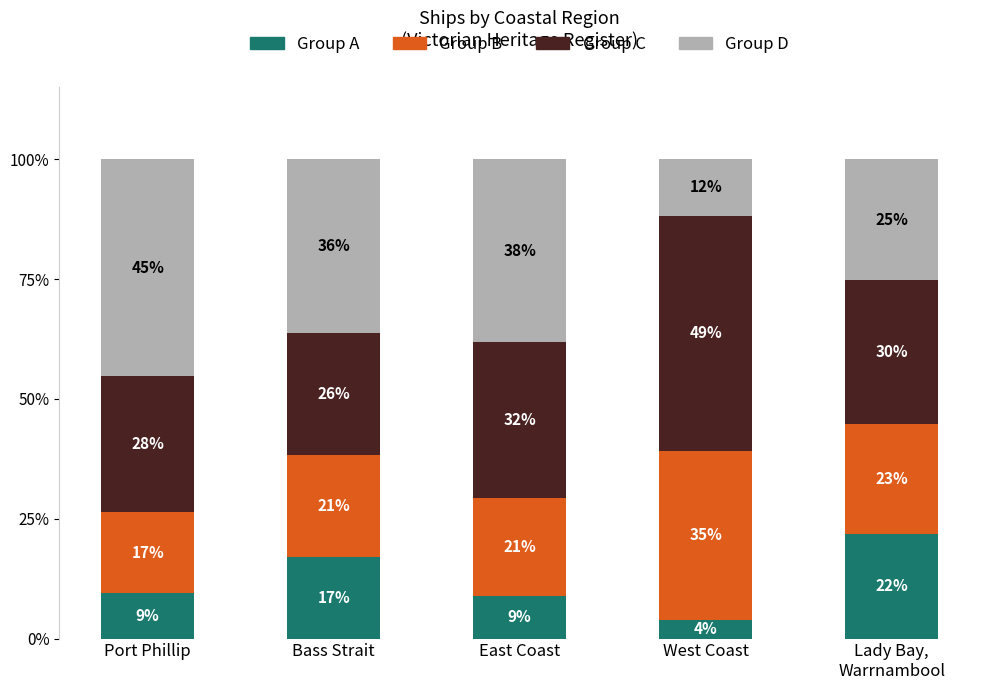

What are all the series names shown in the legend?

Group A, Group B, Group C, Group D